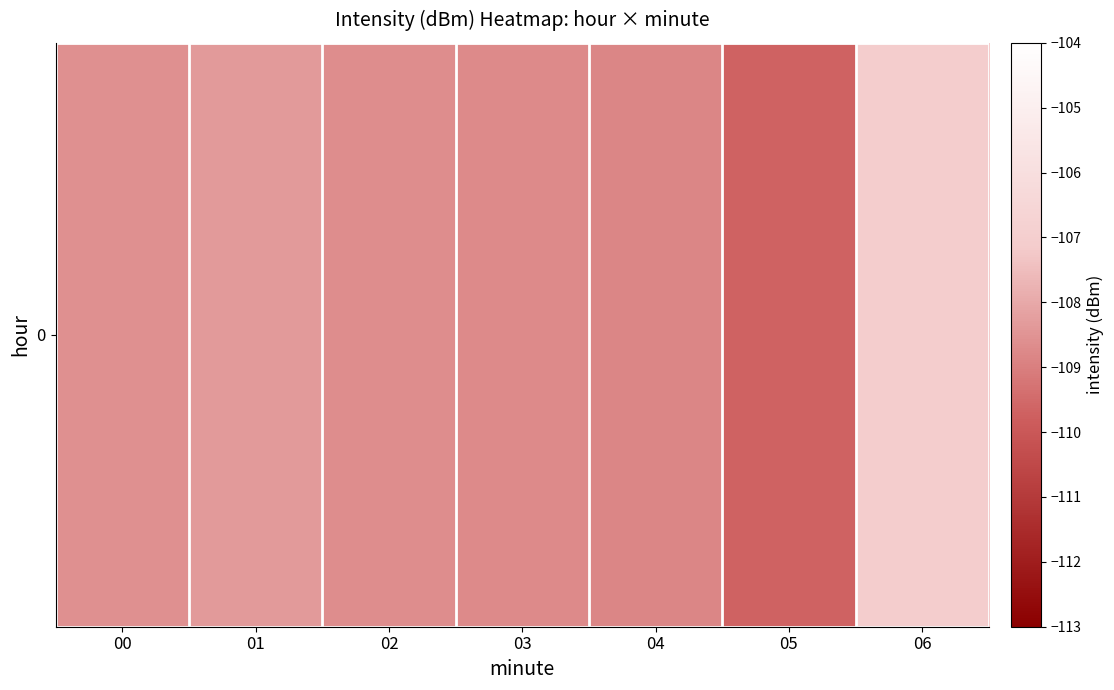

What is the difference between the second highest and minimum values?

1.4